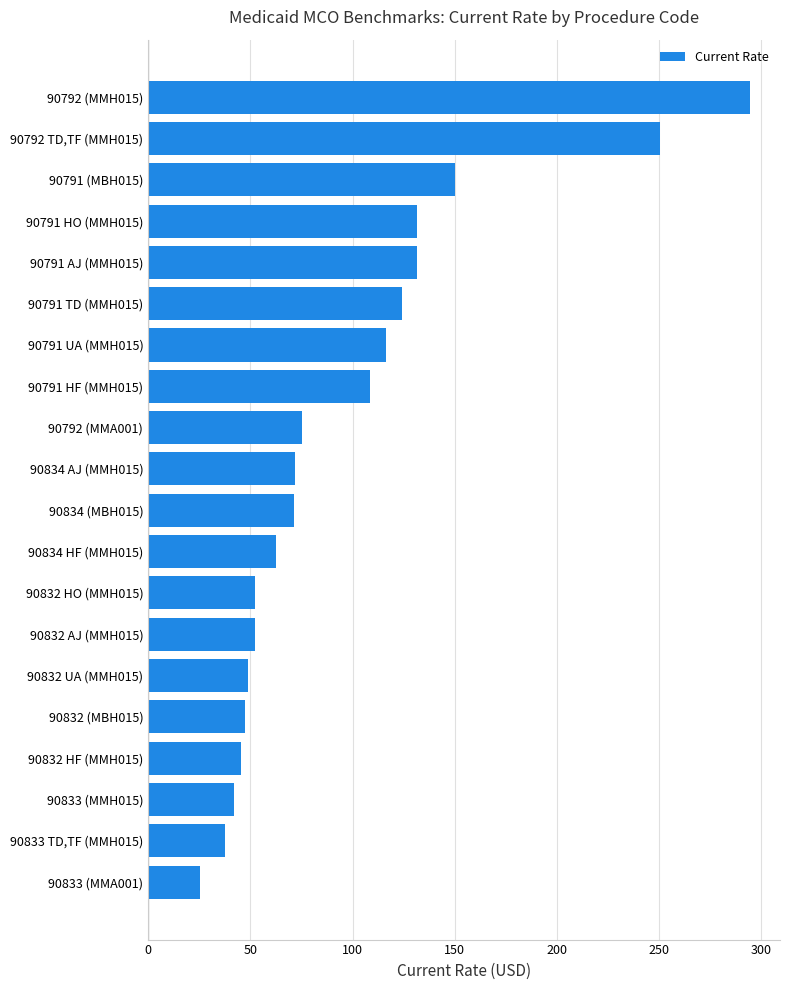

What is the difference between the values at 90833 (MMA001) and 90832 UA (MMH015)?

23.8